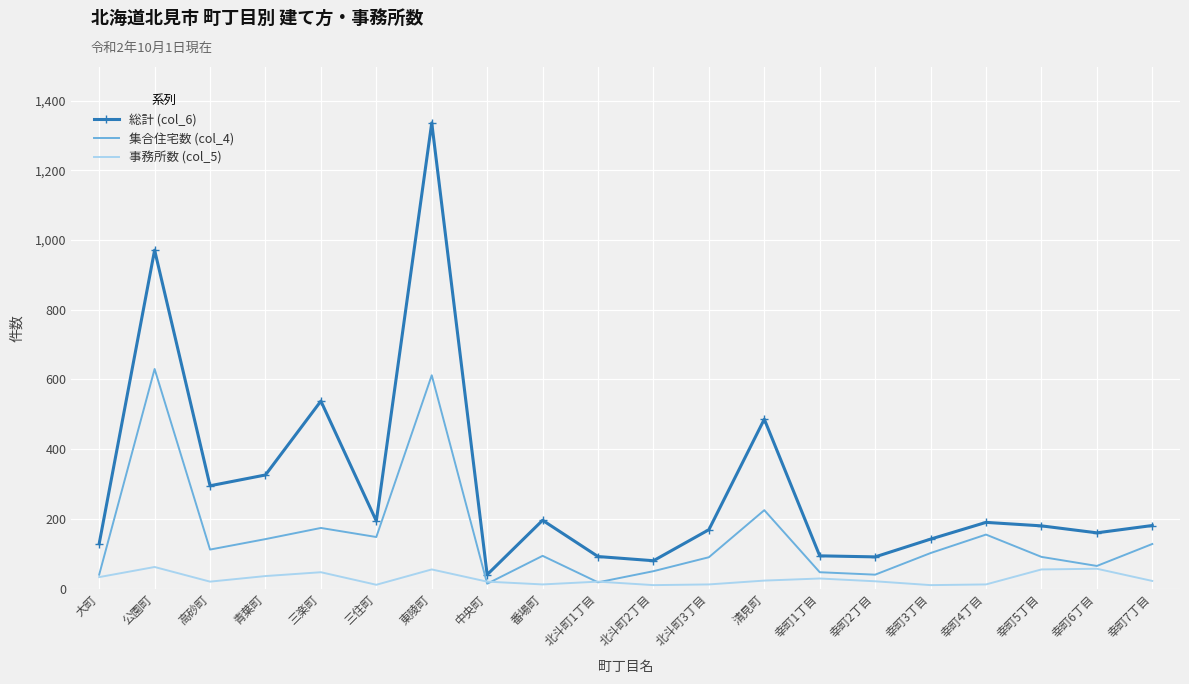

True or false: 集合住宅数 (col_4) and 総計 (col_6) intersect in this chart.

False